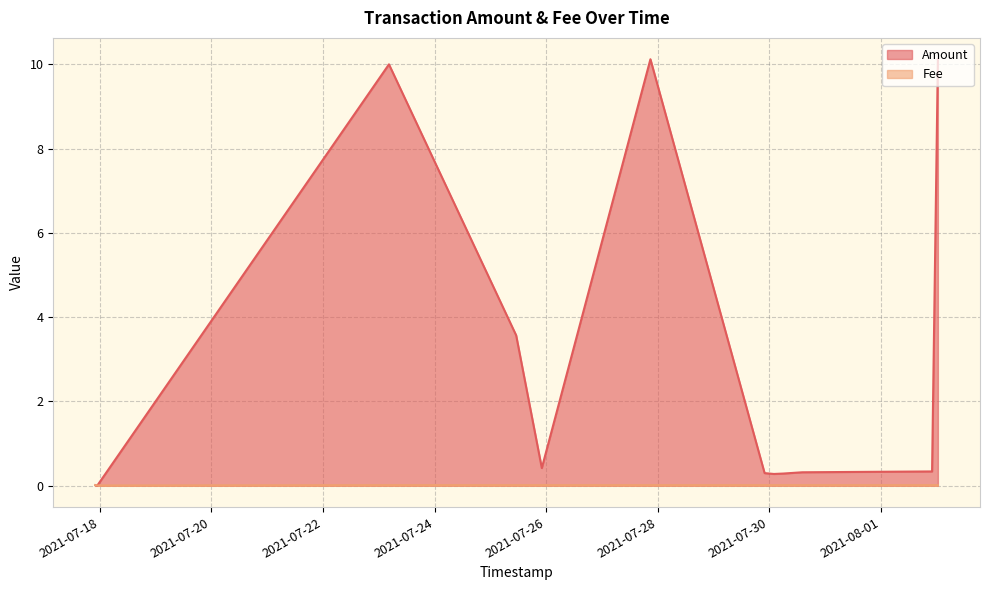

The Fee series shows 0.0 at 2021-07-23 04:22:40. True or false?

True